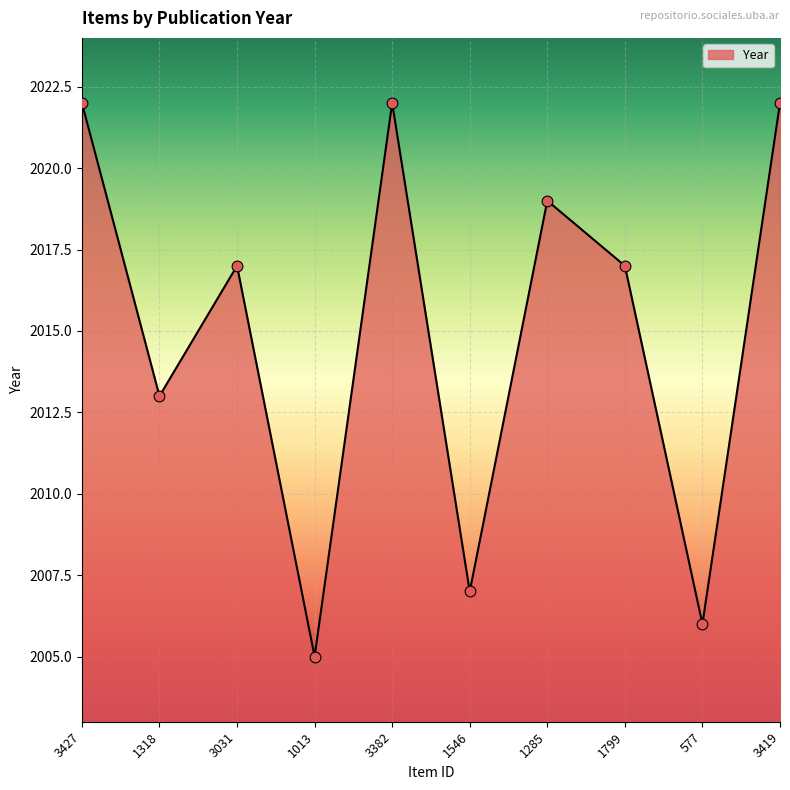

What is the change in value from 3031 to 1546?

-10